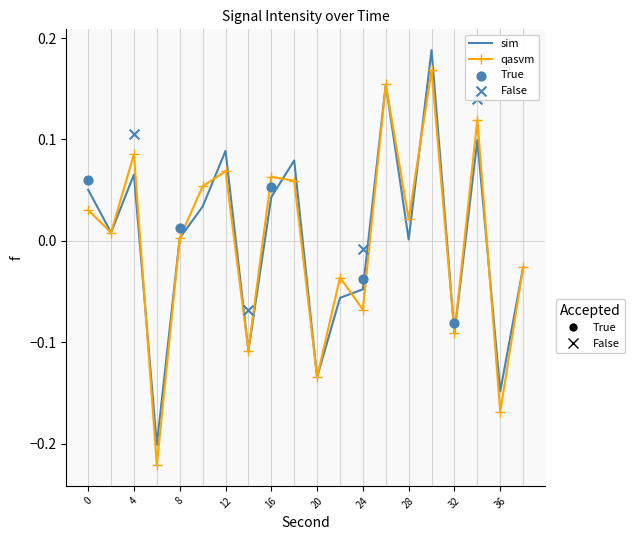

Which has a higher value, 10 or 26?

26